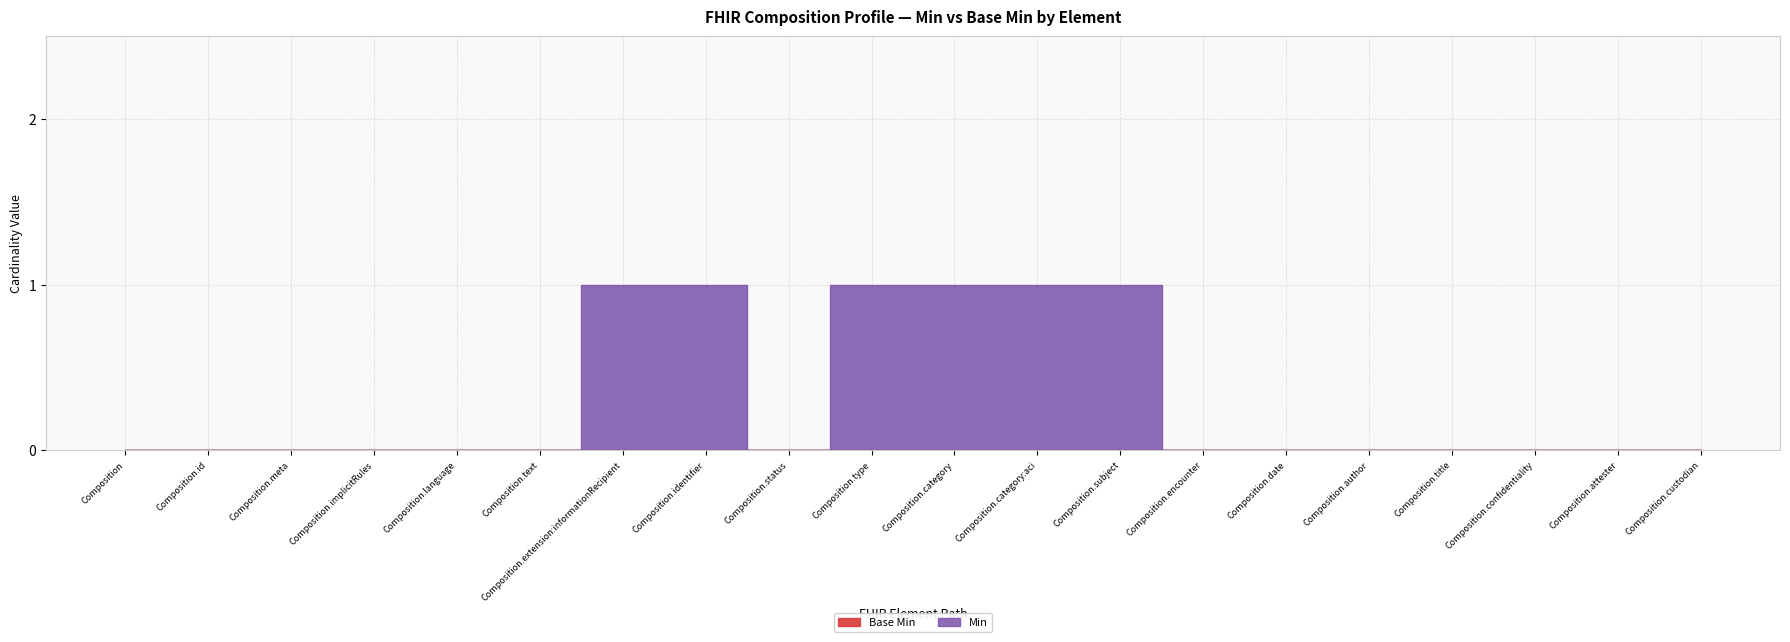

What is the difference between the Min values at Composition.custodian and Composition.category:aci?

1